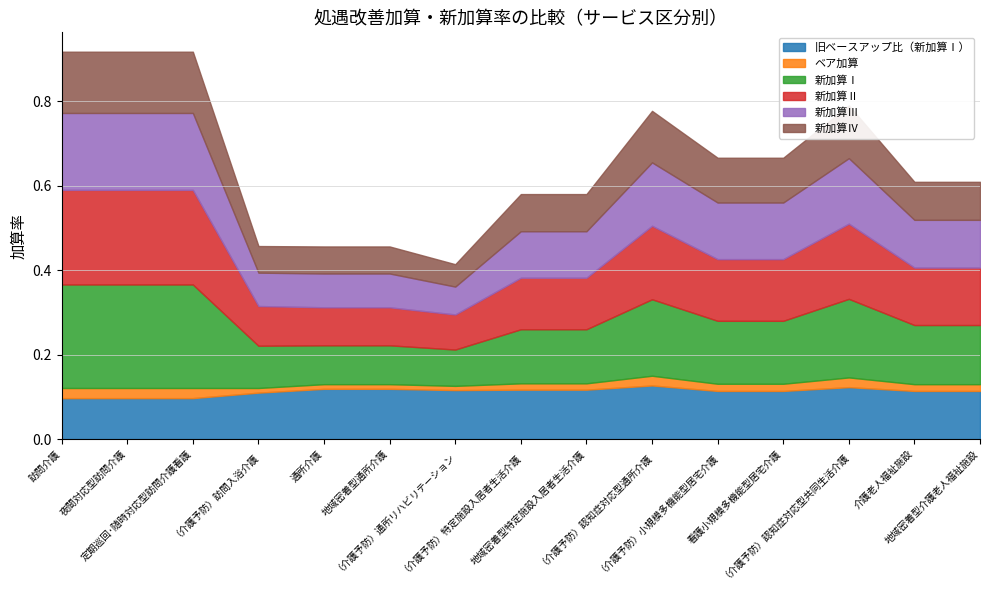

What is the difference between the highest and lowest values at 定期巡回･随時対応型訪問介護看護?

0.2